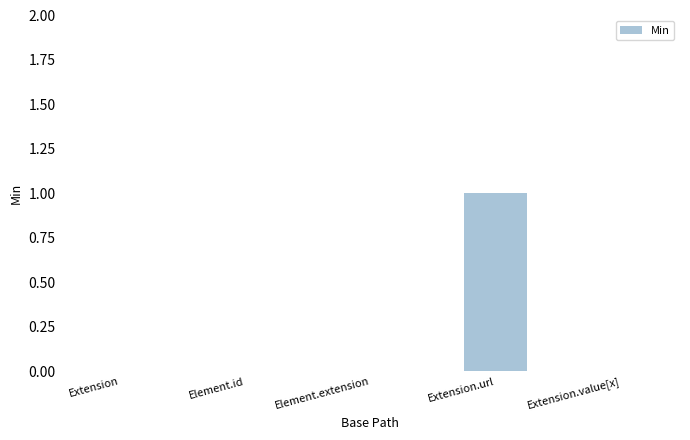

Are the bars grouped side by side (vs. stacked)?

No